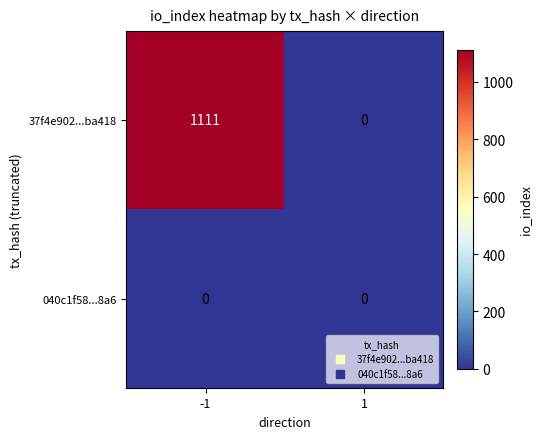

Rank the categories by 37f4e902...ba418 value from highest to lowest.

-1, 1